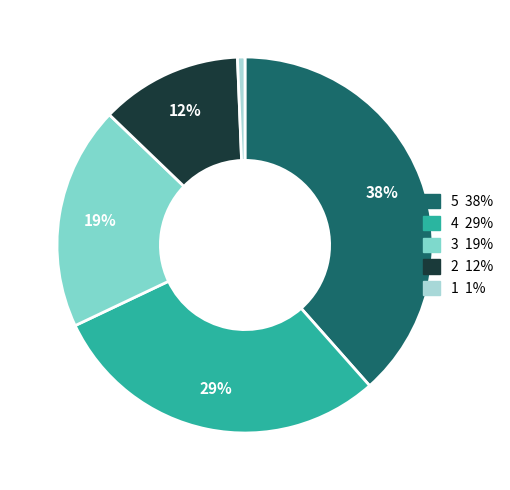

To the nearest percent, what is the average slice percentage?

20%